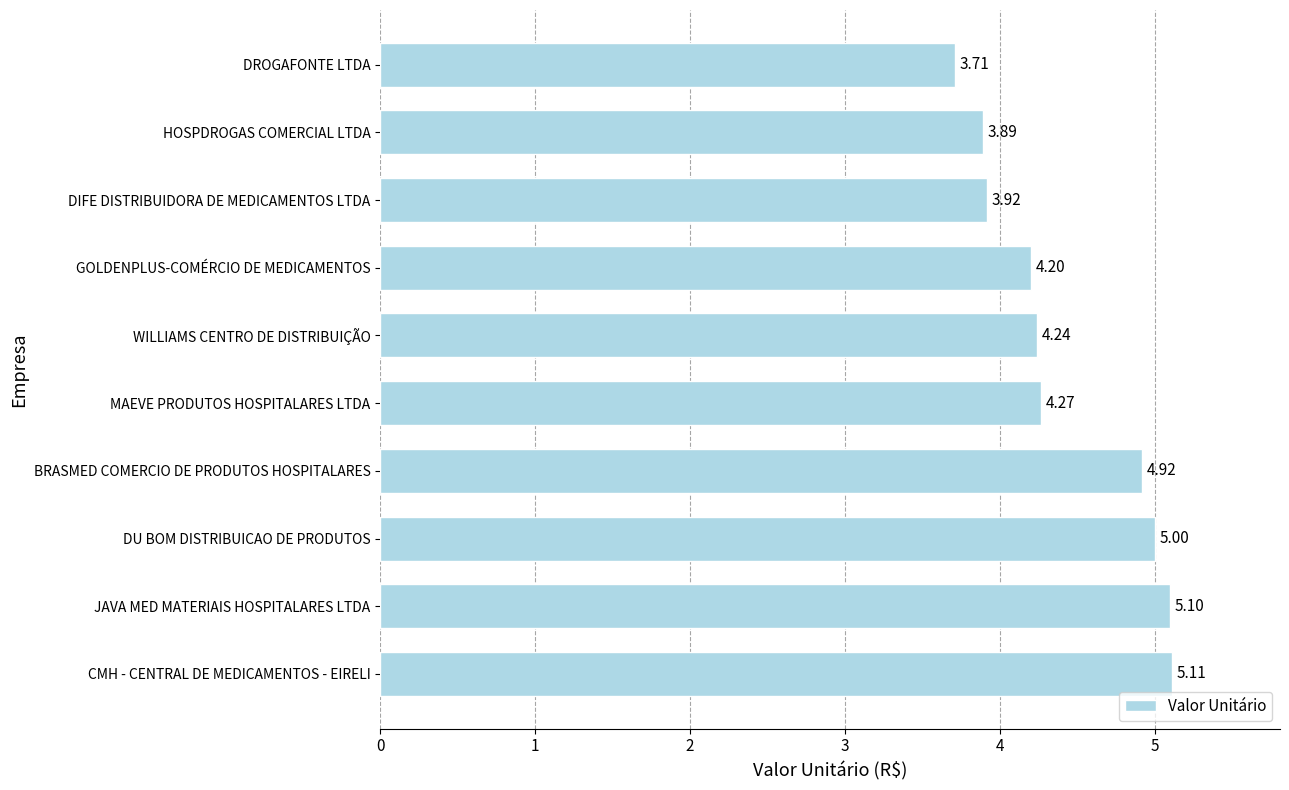

What is the smallest value displayed?

3.7